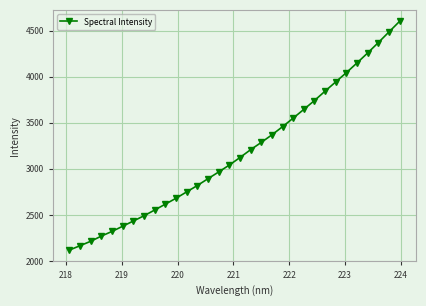

What is the value of the 18th point from the left?

3208.4